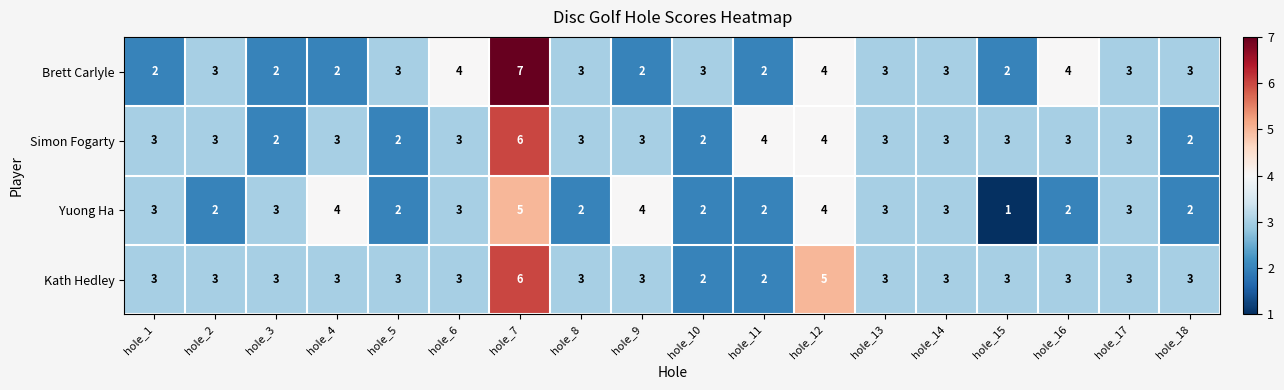

True or false: Simon Fogarty has a value of 1 at hole_3.

False